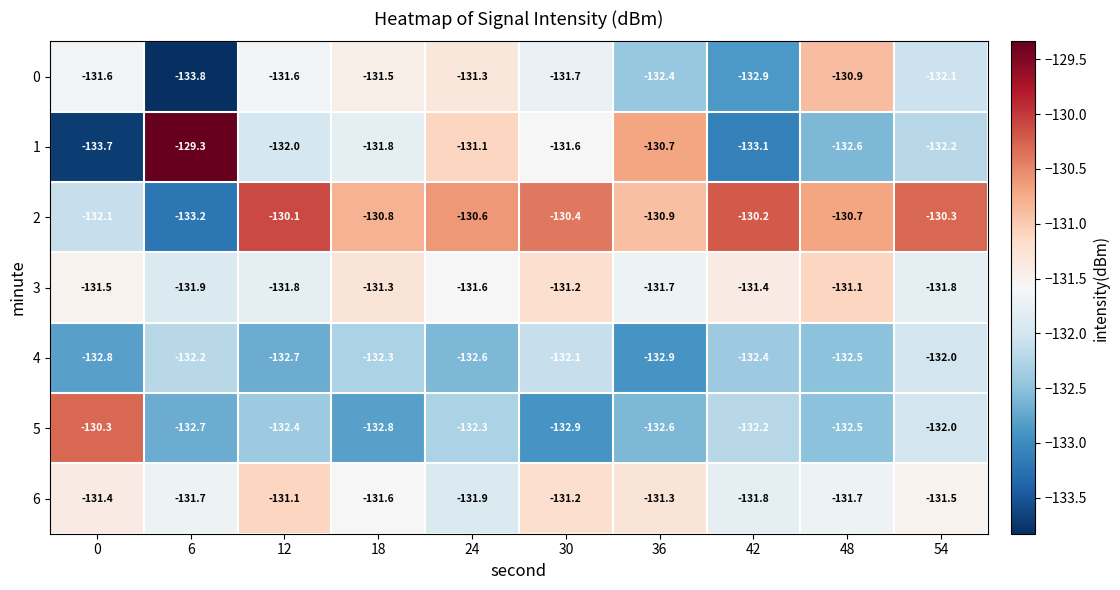

Rank the categories by 4 value from lowest to highest.

36, 0, 12, 24, 48, 42, 18, 6, 30, 54